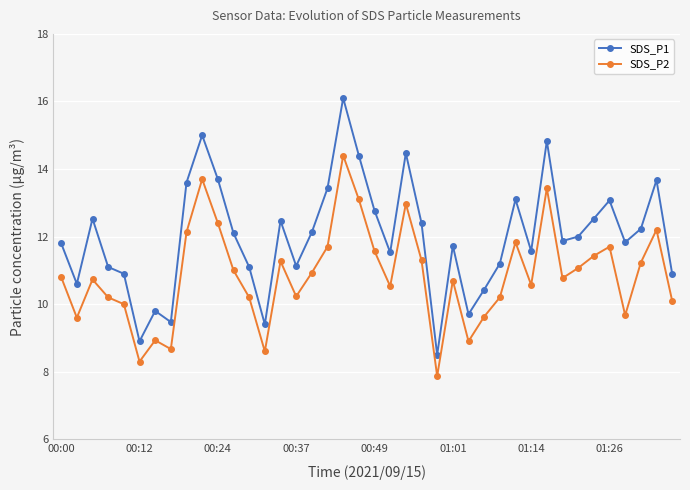

True or false: SDS_P1 has more than 2 interior local peaks.

True